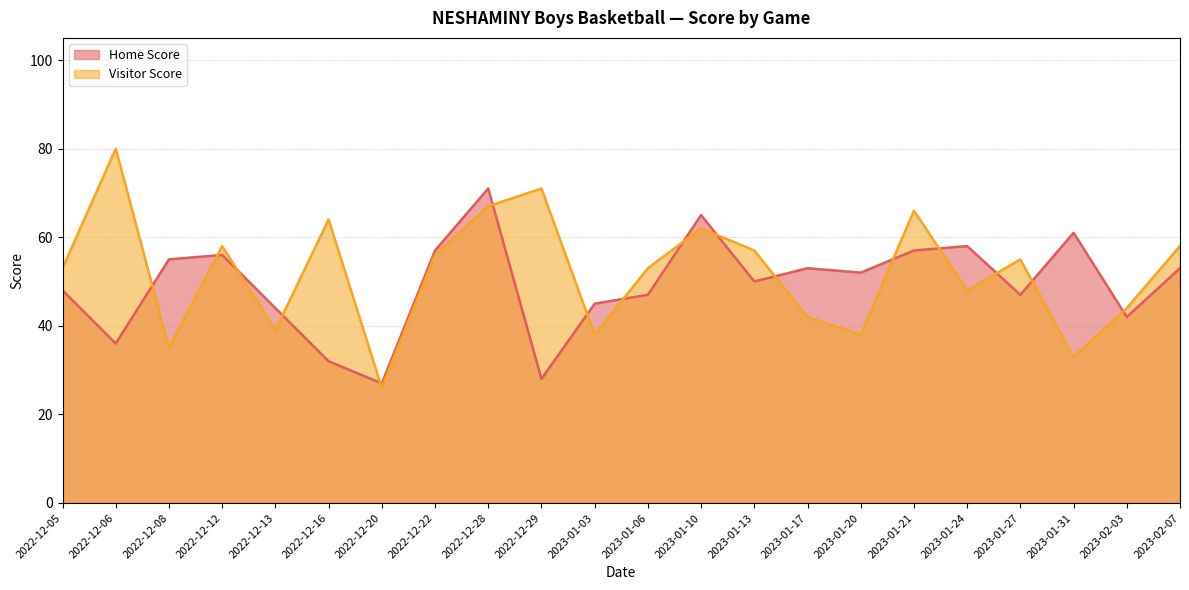

The value of Visitor Score at 2022-12-08 is 35. True or false?

True